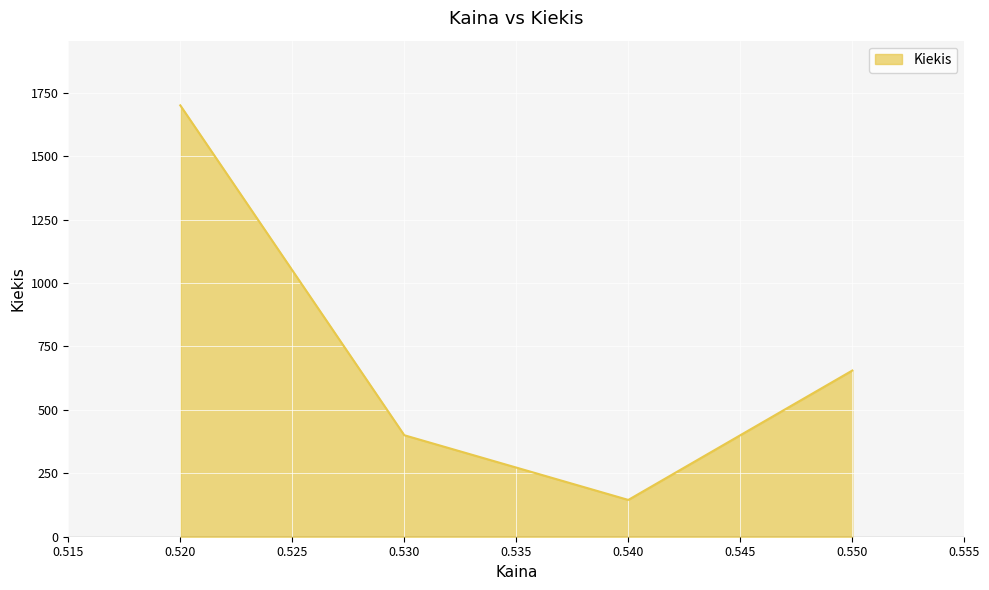

True or false: the data has more than 2 interior local peaks.

False